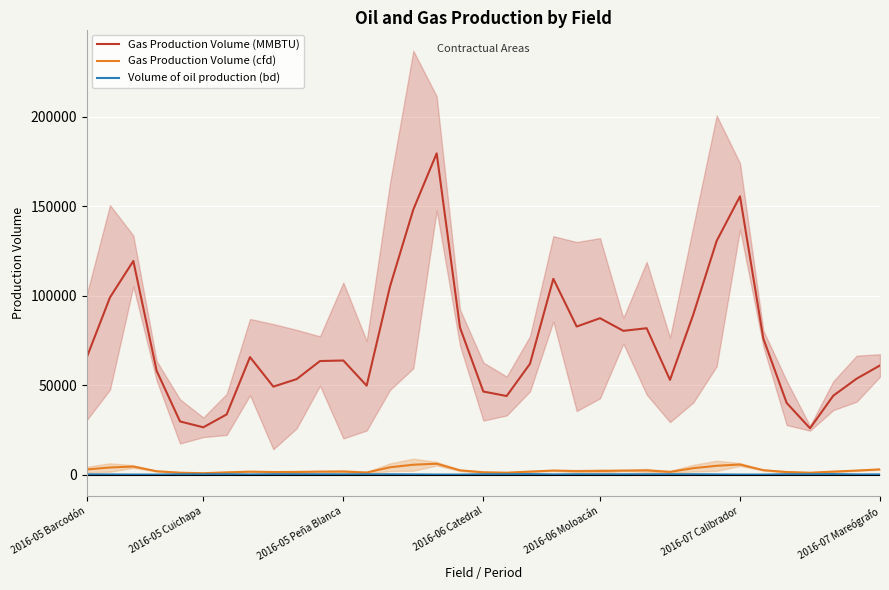

How many values in the Gas Production Volume (MMBTU) series are below 63748?

17